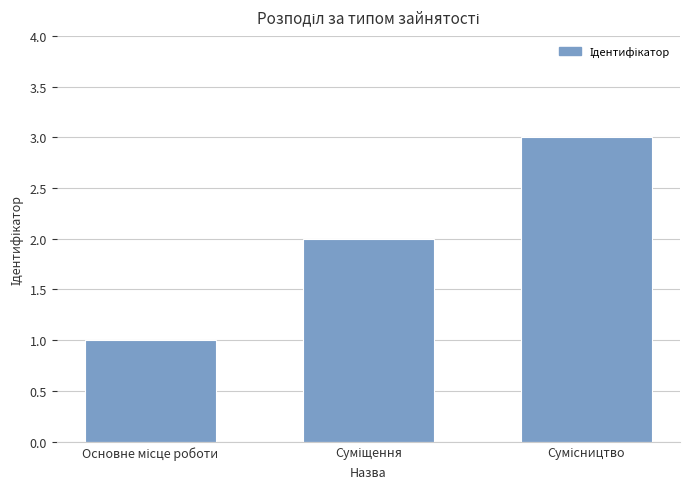

What is the difference between the maximum and minimum values?

2